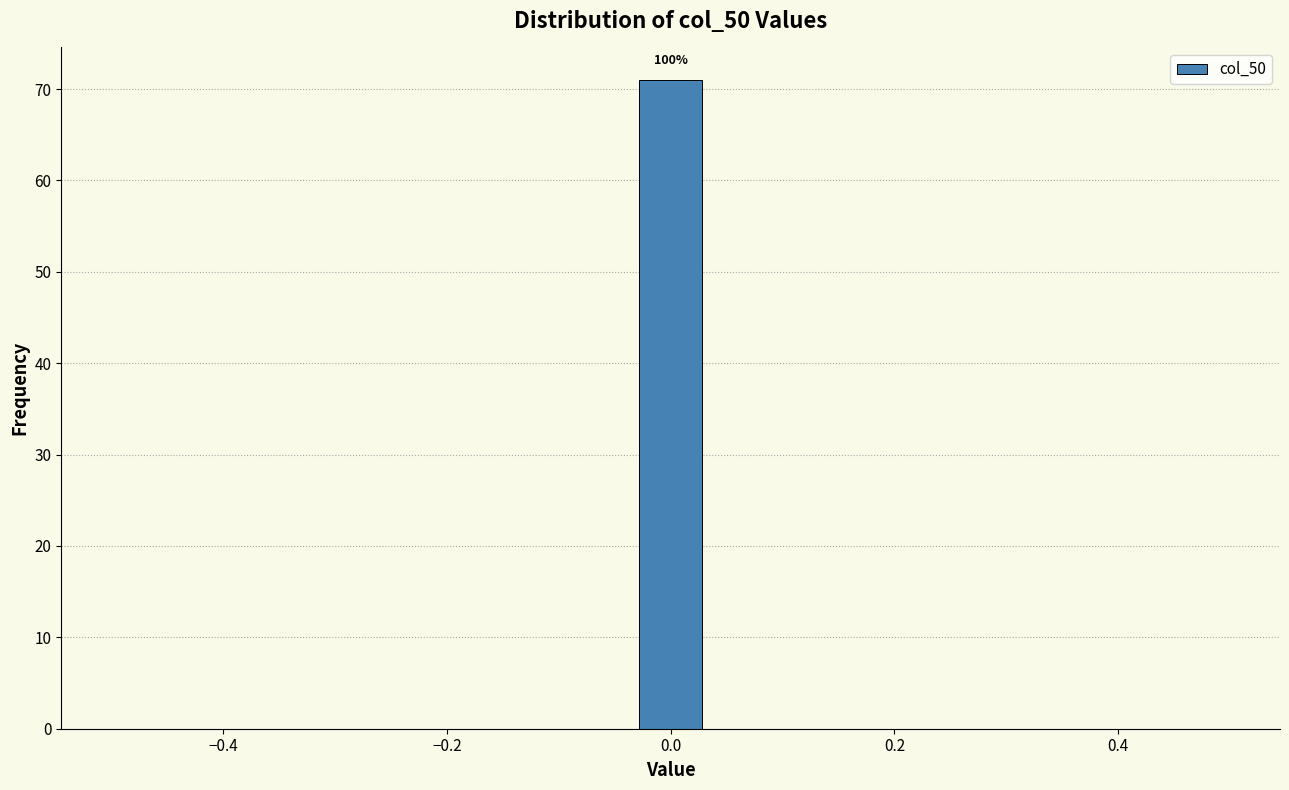

Read against the x-axis, roughly where is the centre of the tallest bar?

0.00